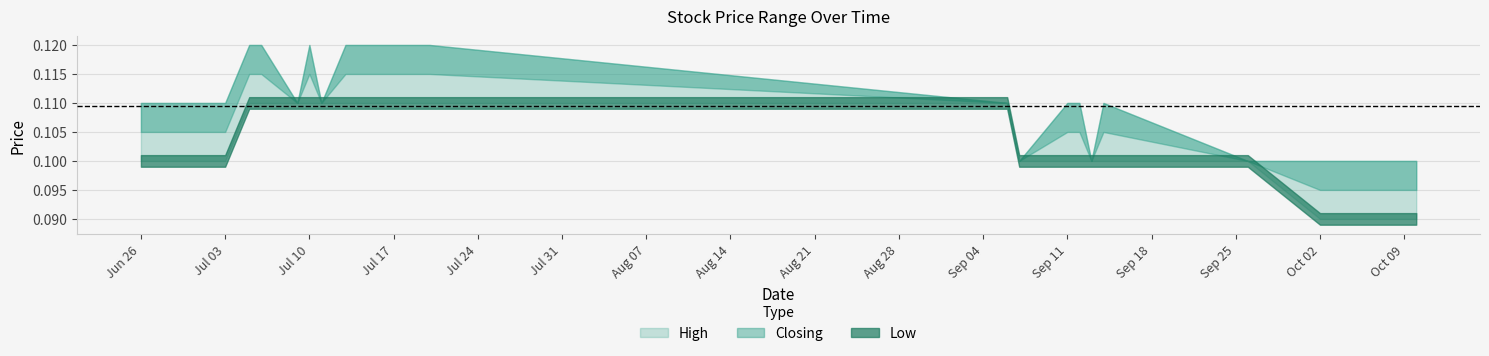

Reading left to right, extract all data points from this chart.

High: 0.1	0.1	0.1	0.1	0.1	0.1	0.1	0.1	0.1	0.1	0.1	0.1	0.1	0.1	0.1	0.1	0.1	0.1	0.1	0.1	0.1
Closing: 0.1	0.1	0.1	0.1	0.1	0.1	0.1	0.1	0.1	0.1	0.1	0.1	0.1	0.1	0.1	0.1	0.1	0.1	0.1	0.1	0.1
Low: 0.1	0.1	0.1	0.1	0.1	0.1	0.1	0.1	0.1	0.1	0.1	0.1	0.1	0.1	0.1	0.1	0.1	0.1	0.1	0.1	0.1